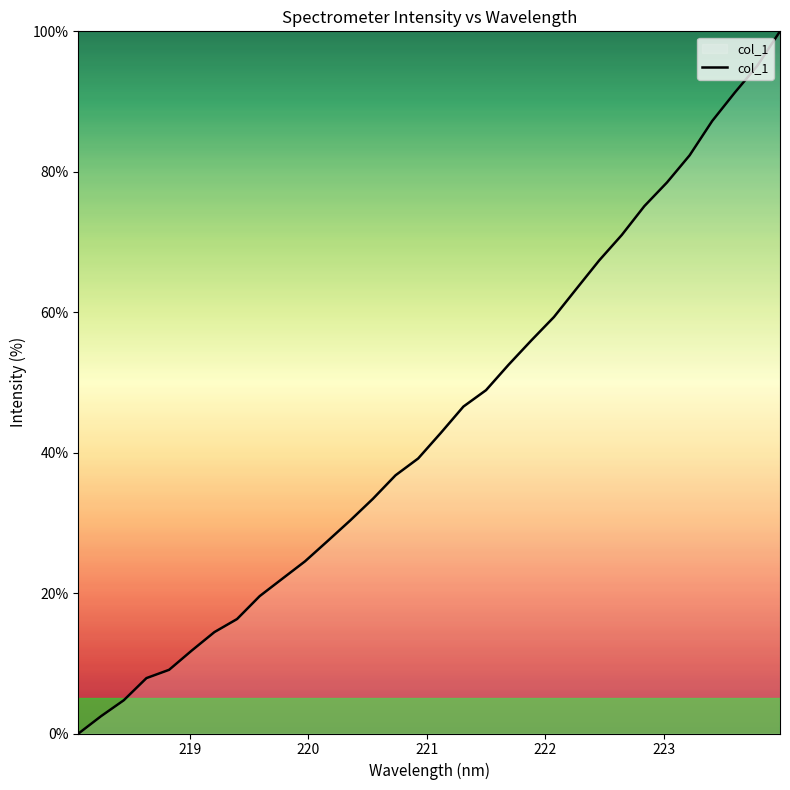

True or false: there are more than 0 points higher than both neighbors.

False